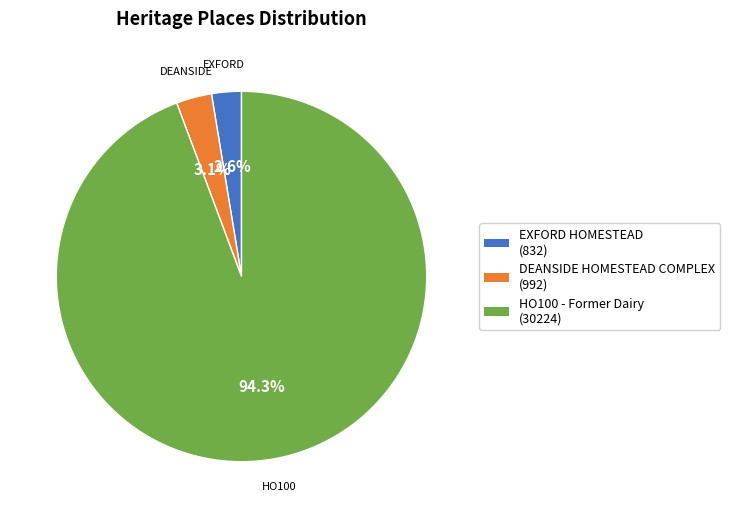

To the nearest percent, what percentage of the pie is EXFORD HOMESTEAD?

3%